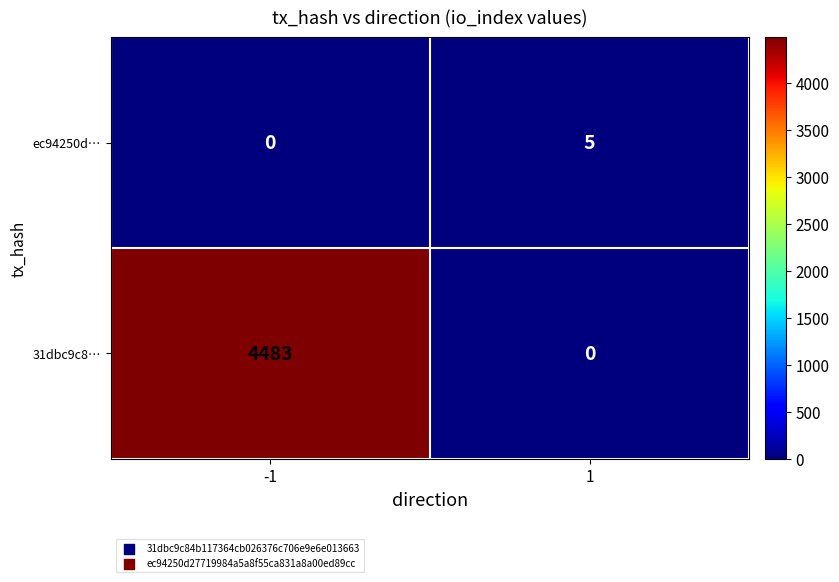

Reading right to left, list all the values displayed in this chart.

ec94250d…: 5	0
31dbc9c8…: 0	4483